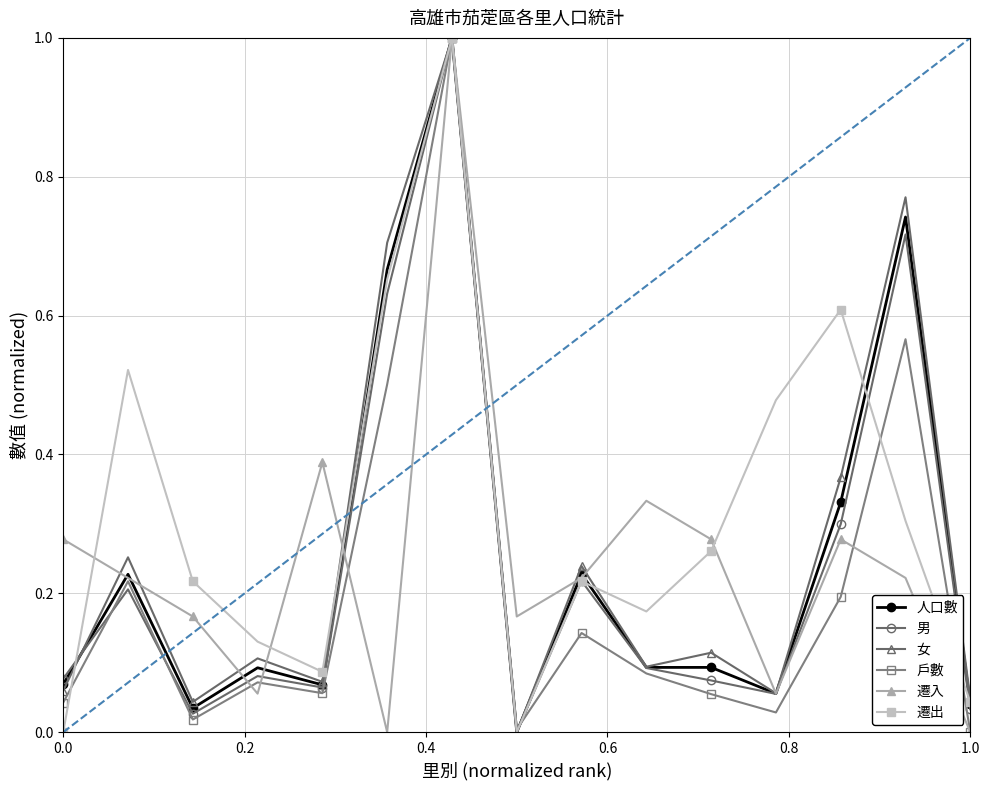

True or false: 男 has more than 1 interior local peaks.

True